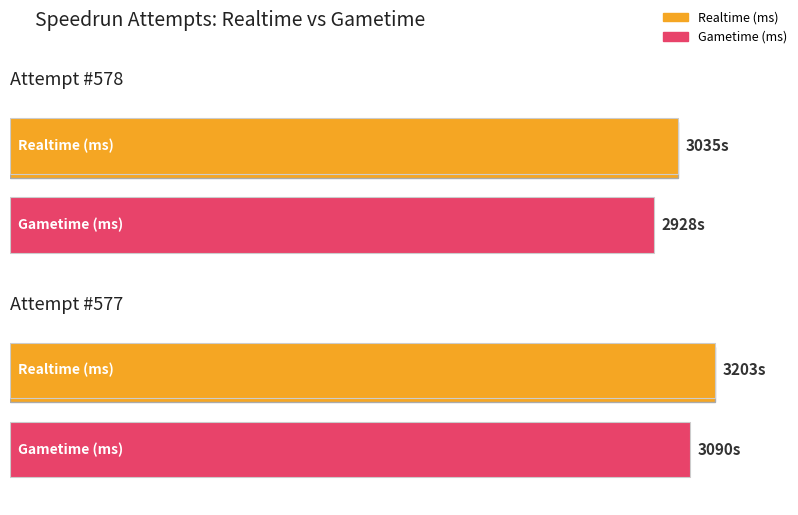

How many bars are there in each group?

2